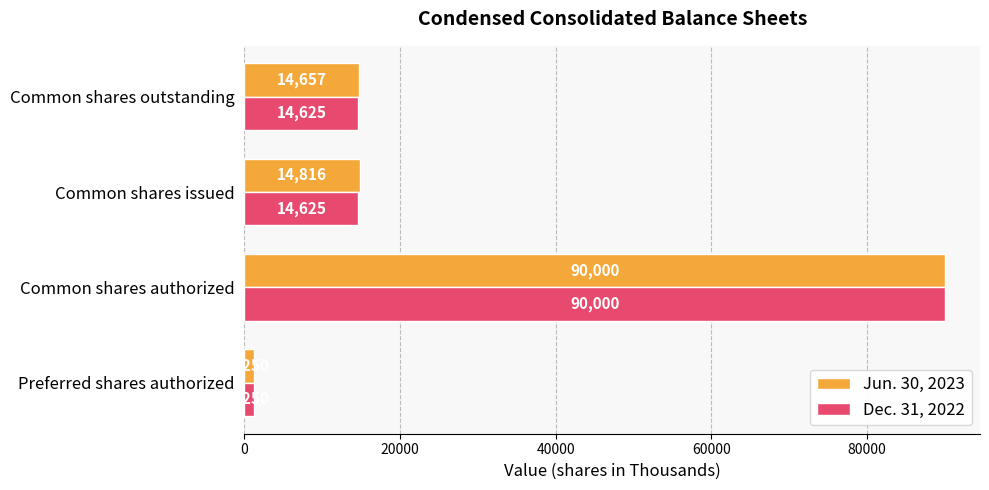

Between Preferred shares authorized and Common shares outstanding, which series saw the biggest shift?

Jun. 30, 2023